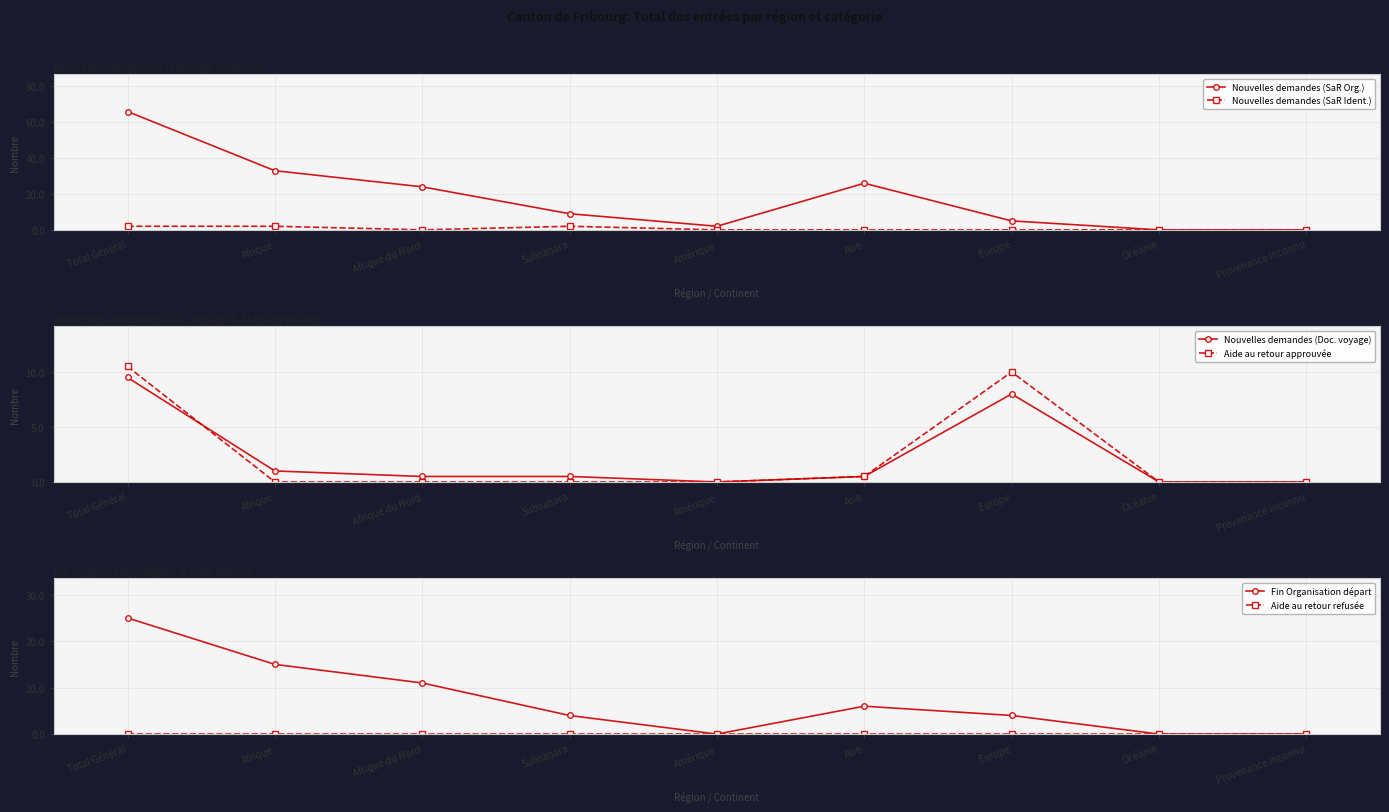

How many values in Fin Organisation départ are above zero?

6